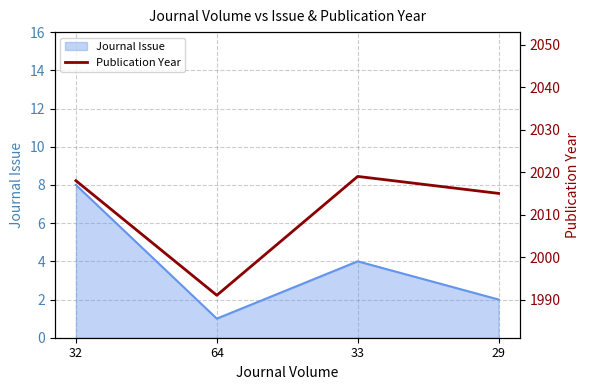

What is the highest value of the Journal Issue series?

8